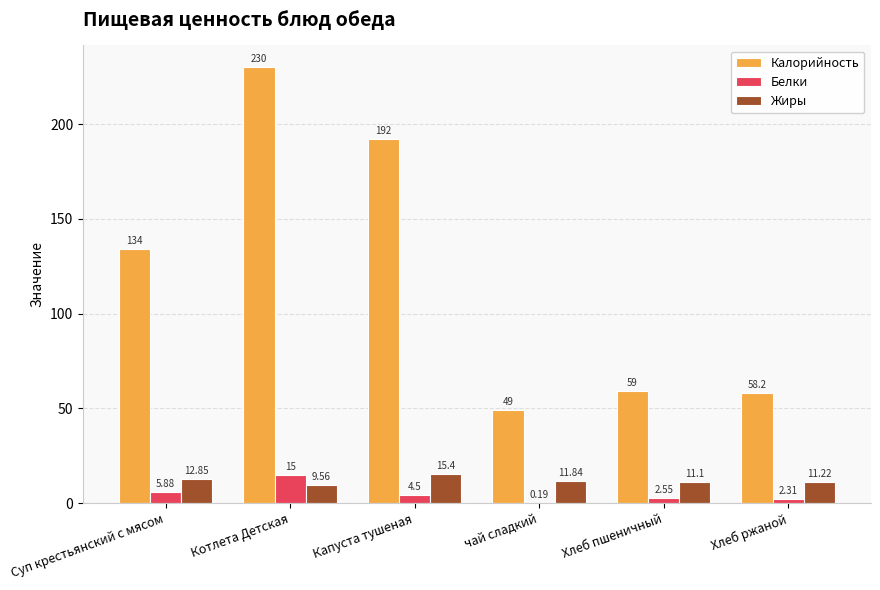

What is the maximum value shown in the chart?

230.0